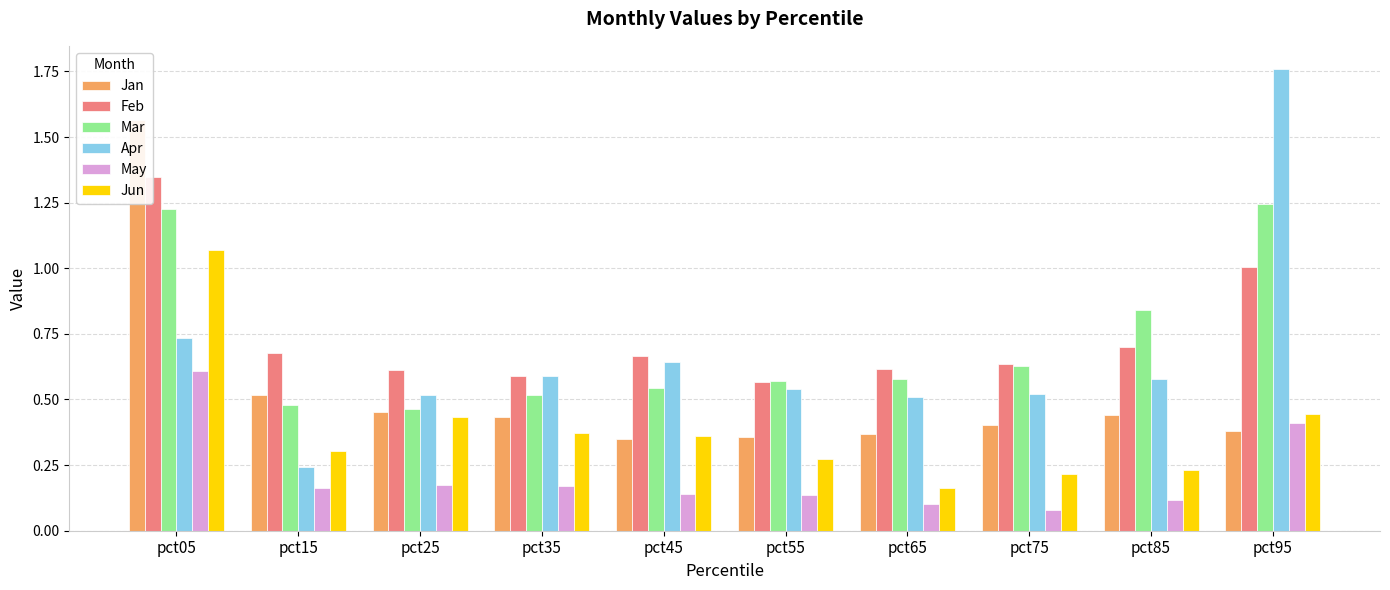

The Jun series shows 0.5 at pct55. True or false?

False